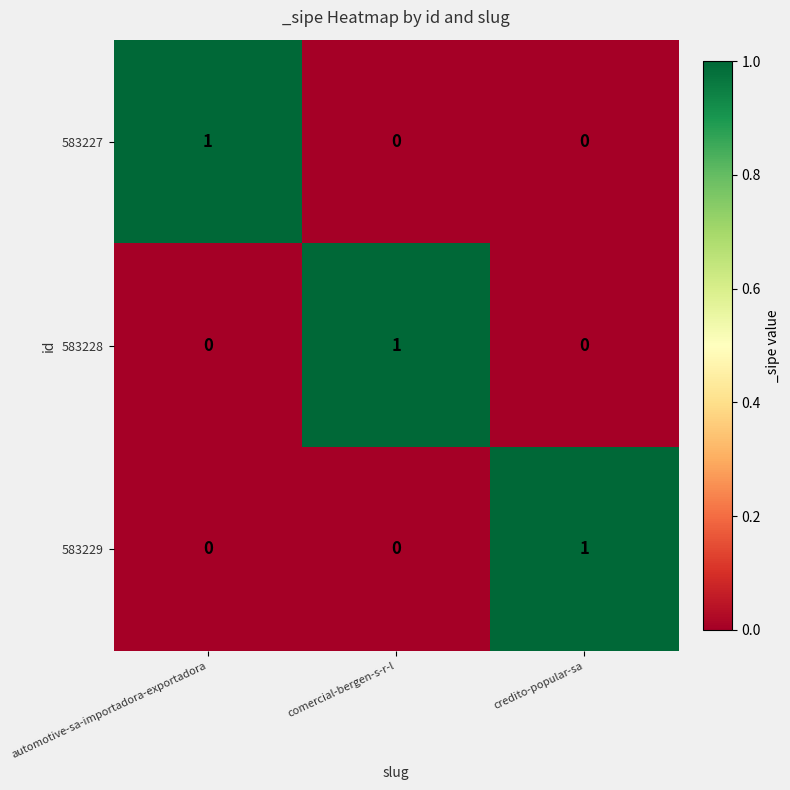

At which label does 583228 reach its peak?

comercial-bergen-s-r-l